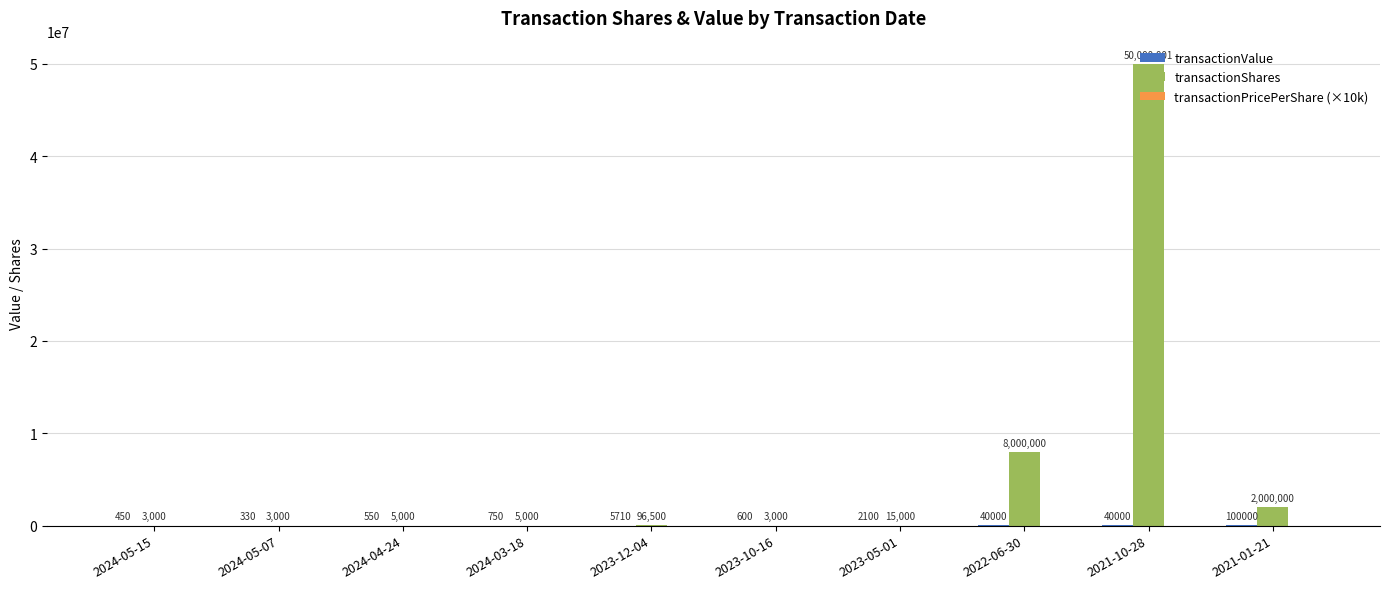

Count the number of data series in this chart.

3